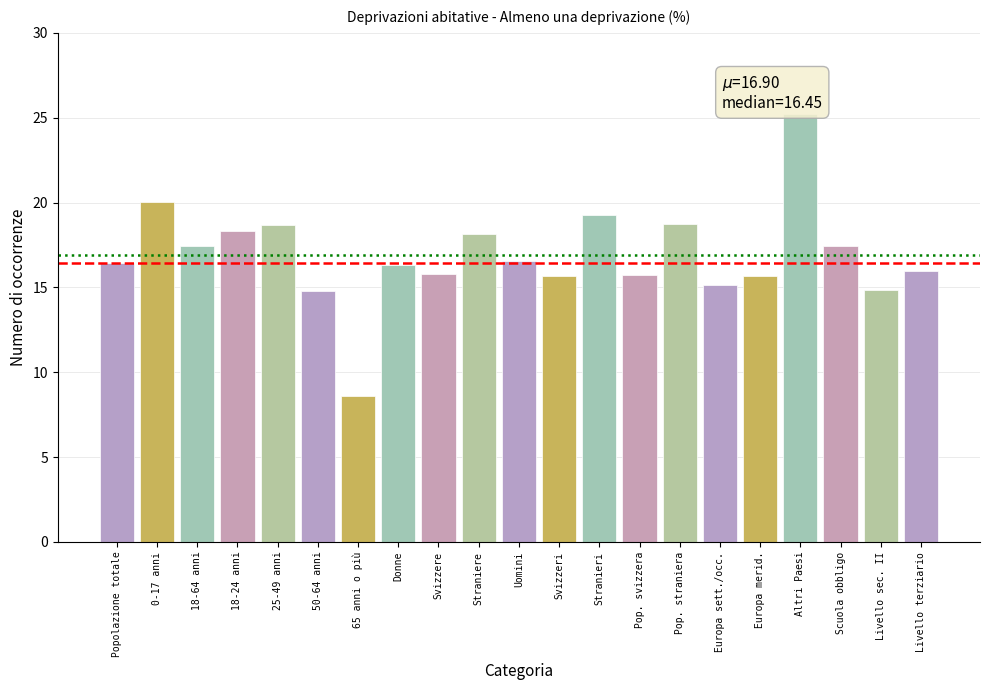

What is the sum of all values?

354.9